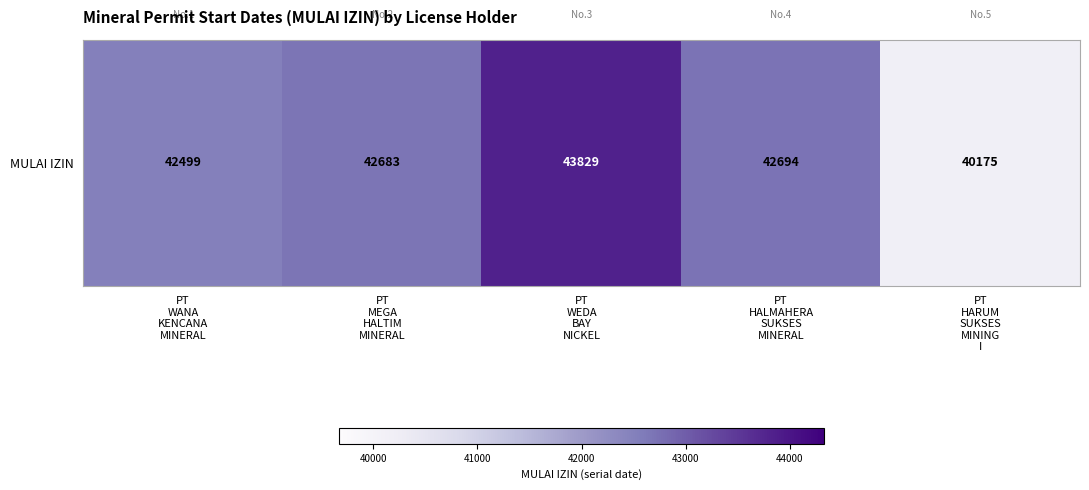

The value at PT
HALMAHERA
SUKSES
MINERAL is 28449. True or false?

False